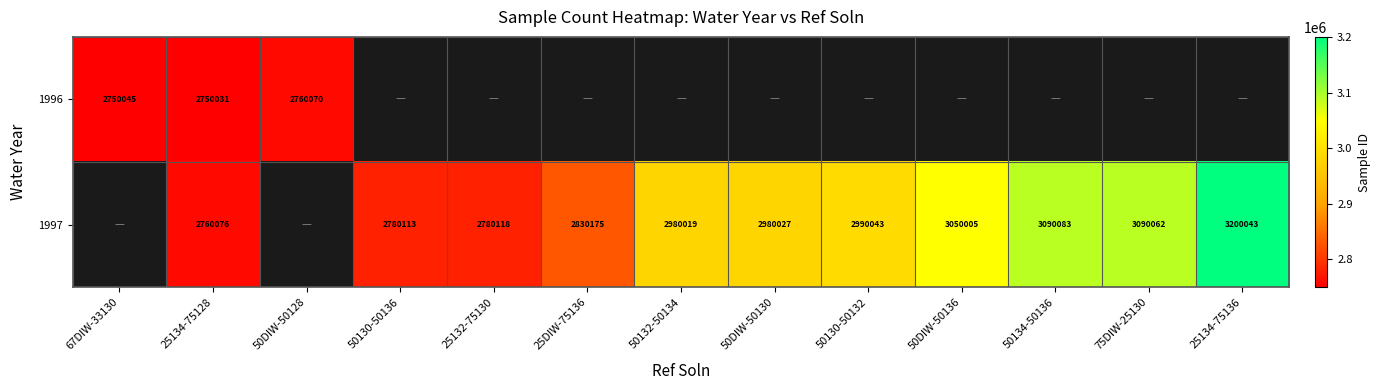

Rank the series at 25134-75128 from highest to lowest value.

1997, 1996